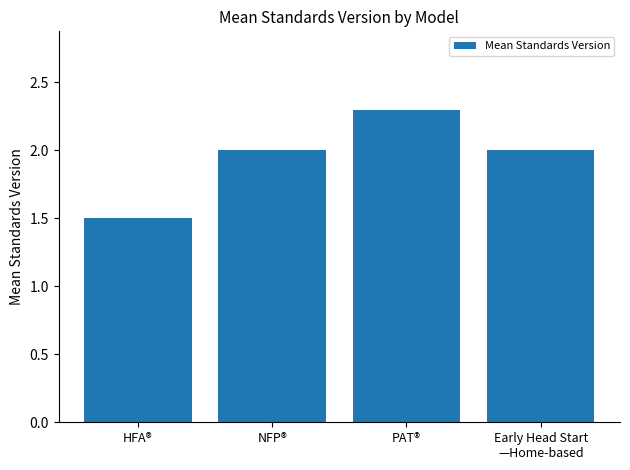

Between HFA® and Early Head Start
—Home-based, which is larger?

Early Head Start
—Home-based